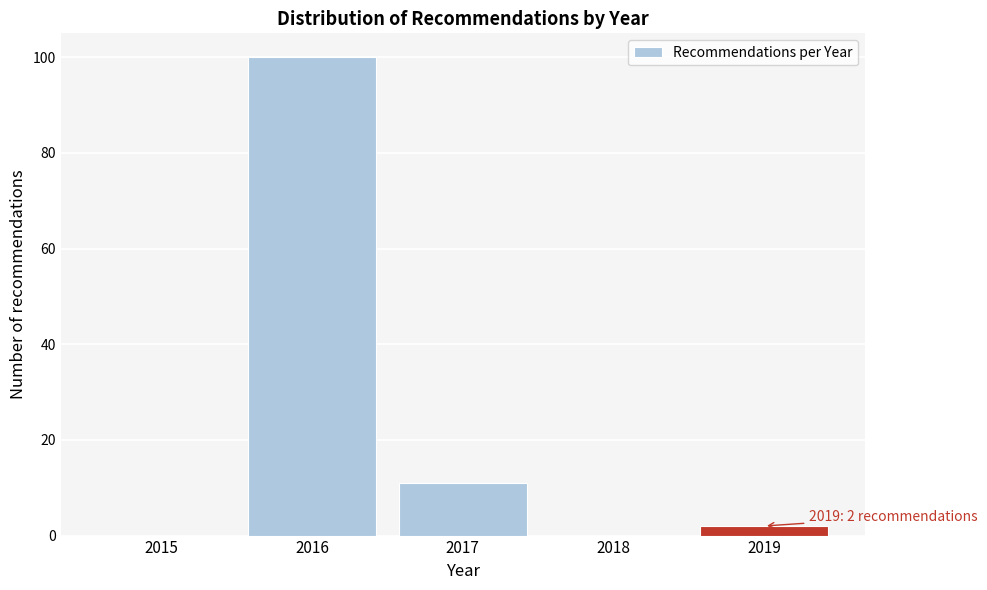

Reading right to left, transcribe all the data shown in this chart.

2019=2	2018=0	2017=11	2016=100	2015=0